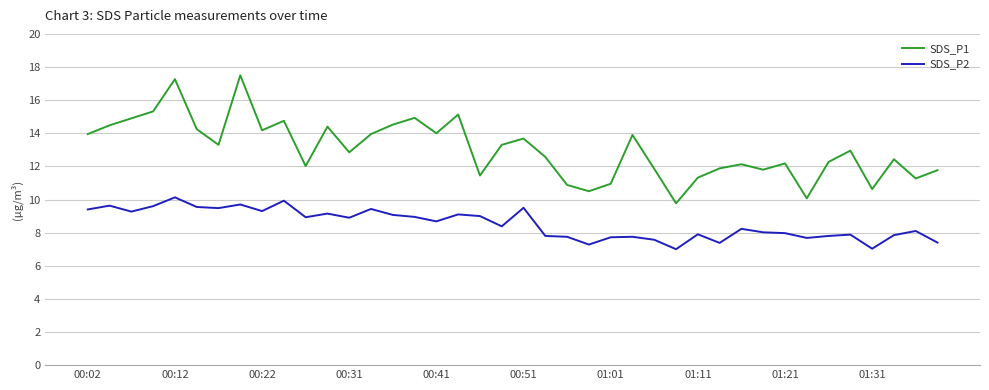

List the series in order of their peak value, lowest first.

SDS_P2, SDS_P1